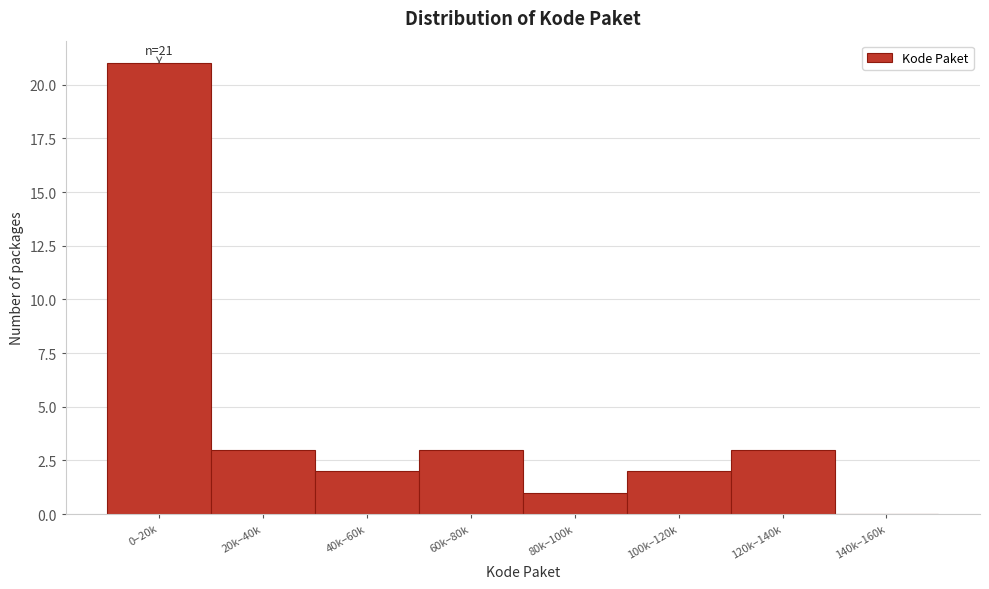

Reading right to left, extract all data points from this chart.

140k–160k=0	120k–140k=3	100k–120k=2	80k–100k=1	60k–80k=3	40k–60k=2	20k–40k=3	0–20k=21